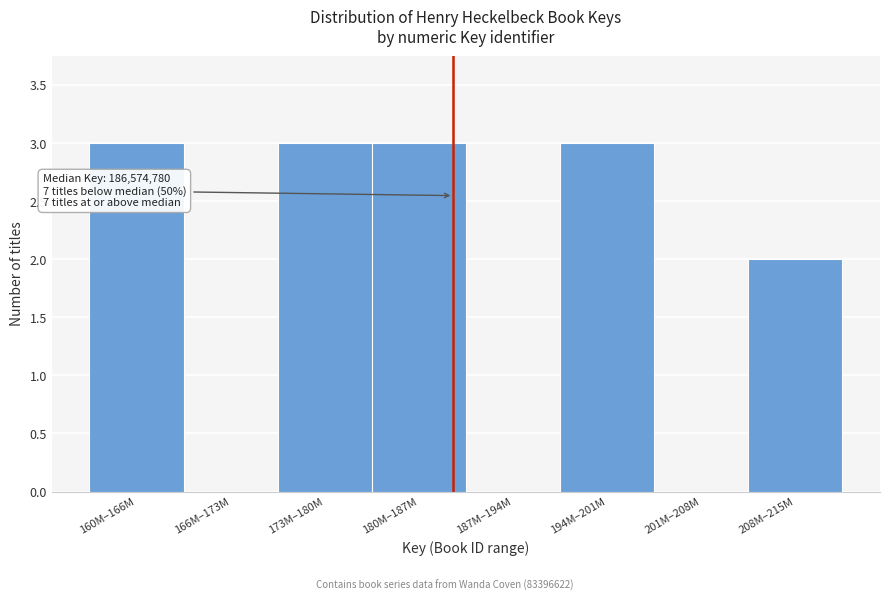

Reading left to right, transcribe all the data shown in this chart.

160M–166M=3	166M–173M=0	173M–180M=3	180M–187M=3	187M–194M=0	194M–201M=3	201M–208M=0	208M–215M=2